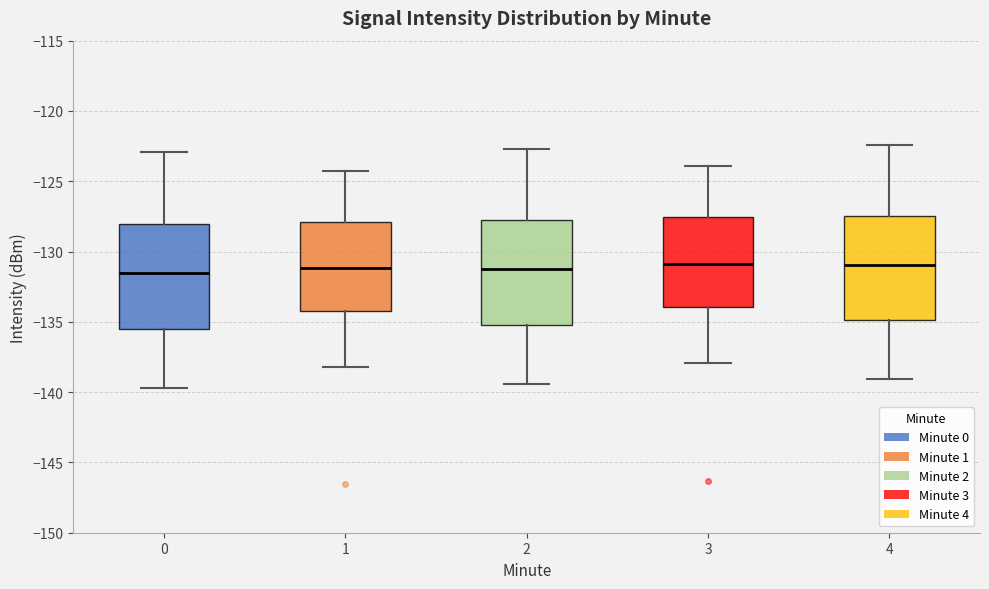

Reading left to right, read every box against the y-axis: the position of its median line, the range the box covers, and the ends of its whiskers. The values are not printed on the chart, so give them approximately, as read against the axis.

0: median -131.5, box -135.5 to -128.0, whiskers -139.5 to -123.0
1: median -131.0, box -134.0 to -128.0, whiskers -138.0 to -124.5
2: median -131.0, box -135.0 to -127.5, whiskers -139.5 to -122.5
3: median -131.0, box -134.0 to -127.5, whiskers -138.0 to -124.0
4: median -131.0, box -135.0 to -127.5, whiskers -139.0 to -122.5